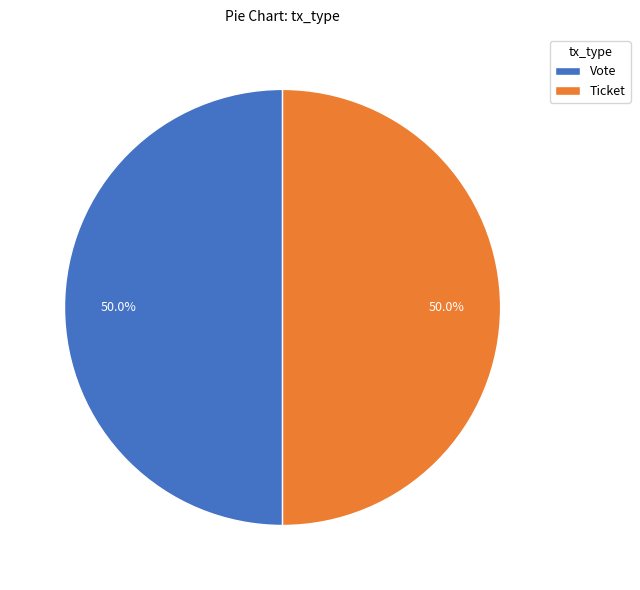

What is the ratio of the value at Ticket to the value at Vote?

1.0